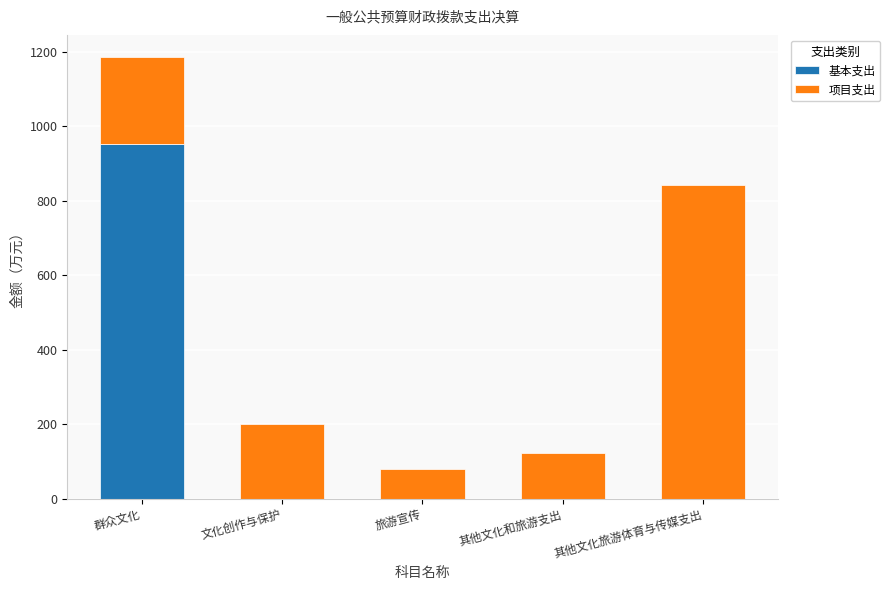

The 基本支出 series shows -496.5 at 其他文化和旅游支出. True or false?

False